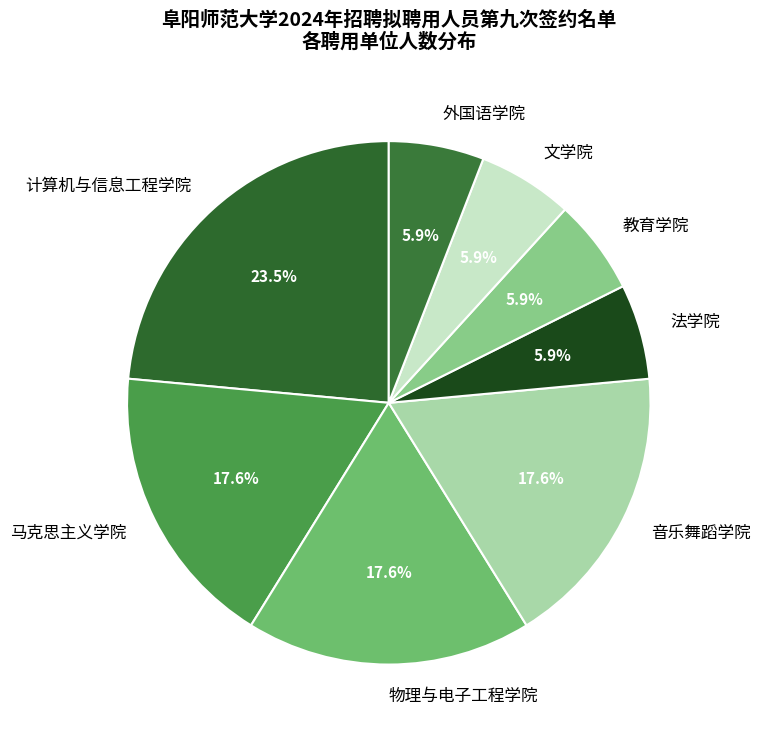

The 音乐舞蹈学院 slice represents 31% of the pie. True or false?

False